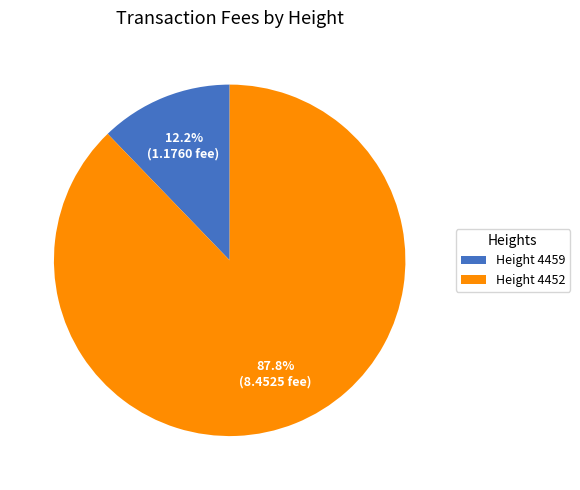

Which category has the smallest portion of the pie?

Height 4459